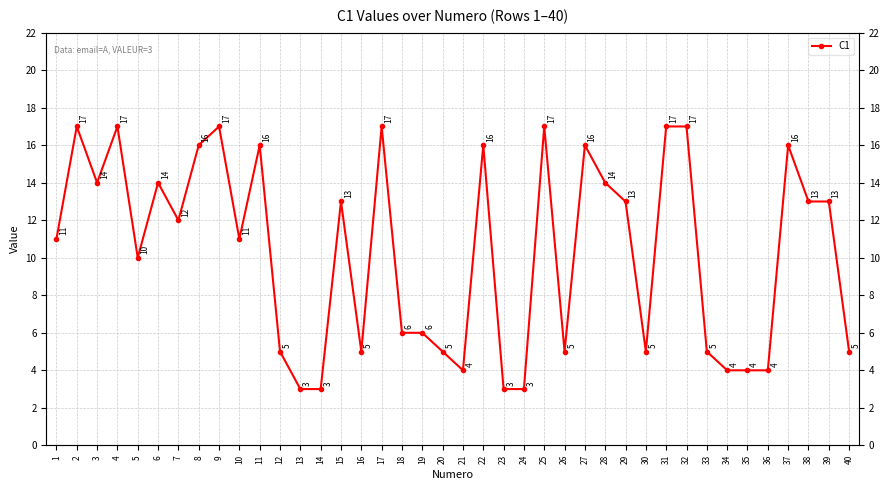

Count the number of values greater than 12.

19